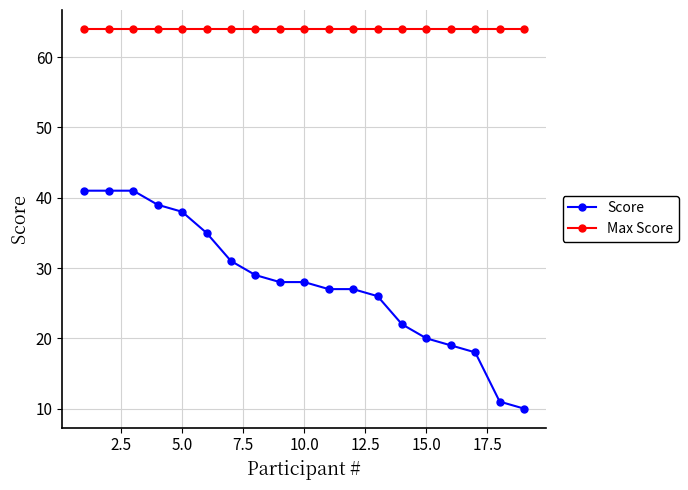

True or false: Max Score and Score cross at least once.

False